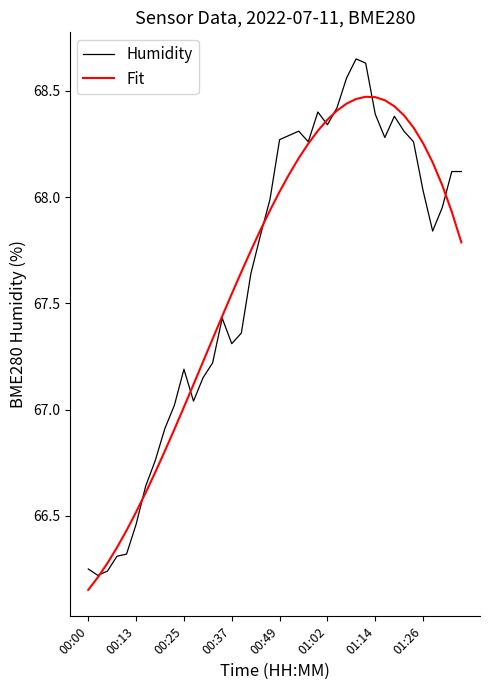

What are all the series names shown in the legend?

Humidity, Fit